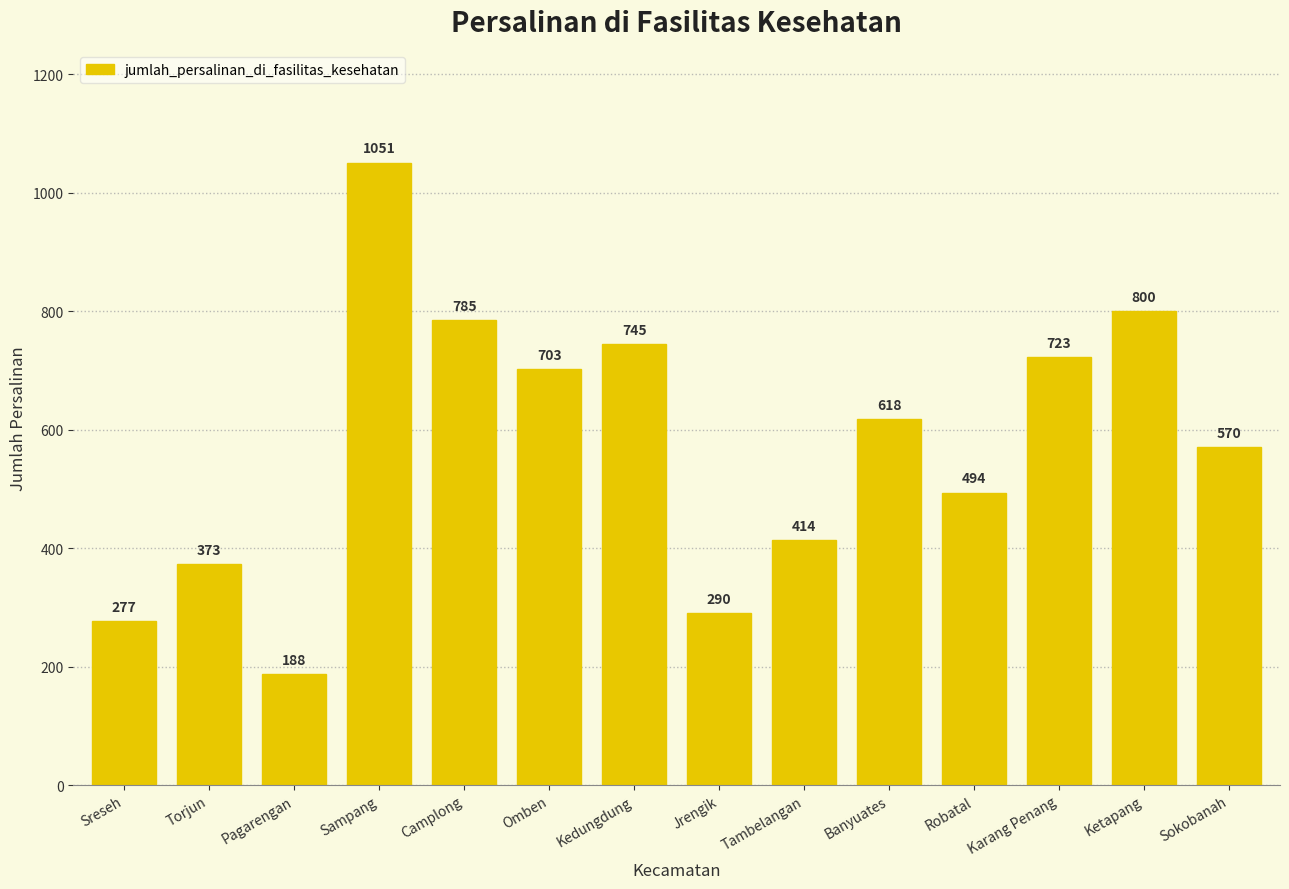

What is the sum of the values at Robatal and Omben?

1197